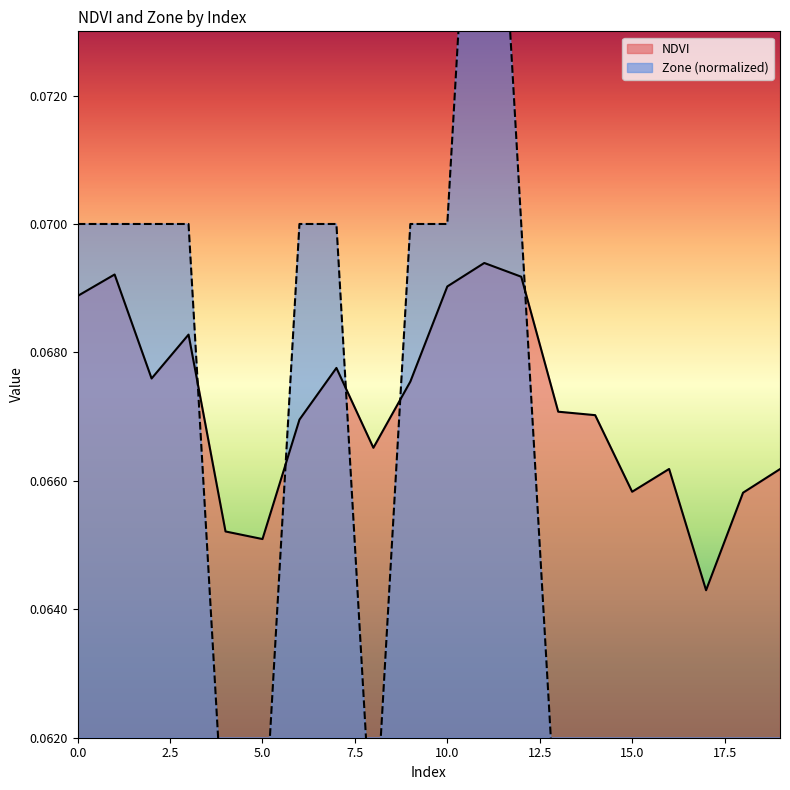

At how many categories does at least one series exceed 0?

20